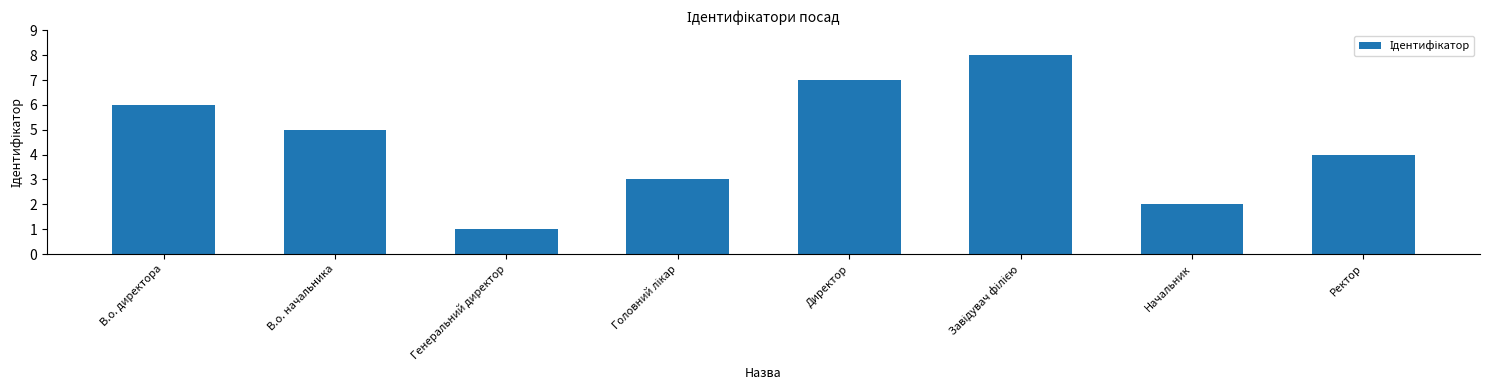

What is the minimum value shown in the chart?

1